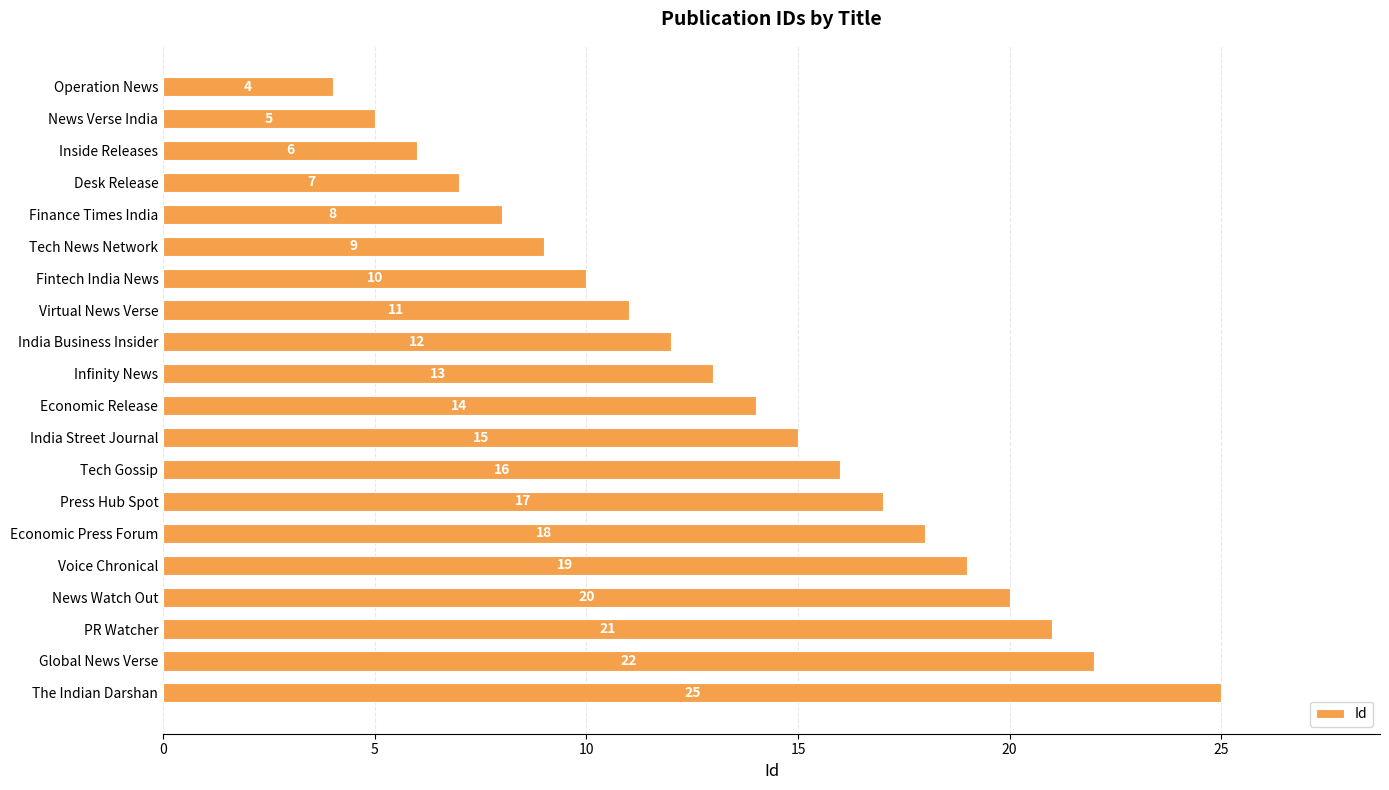

At which label is the value closest to 14?

Economic Release